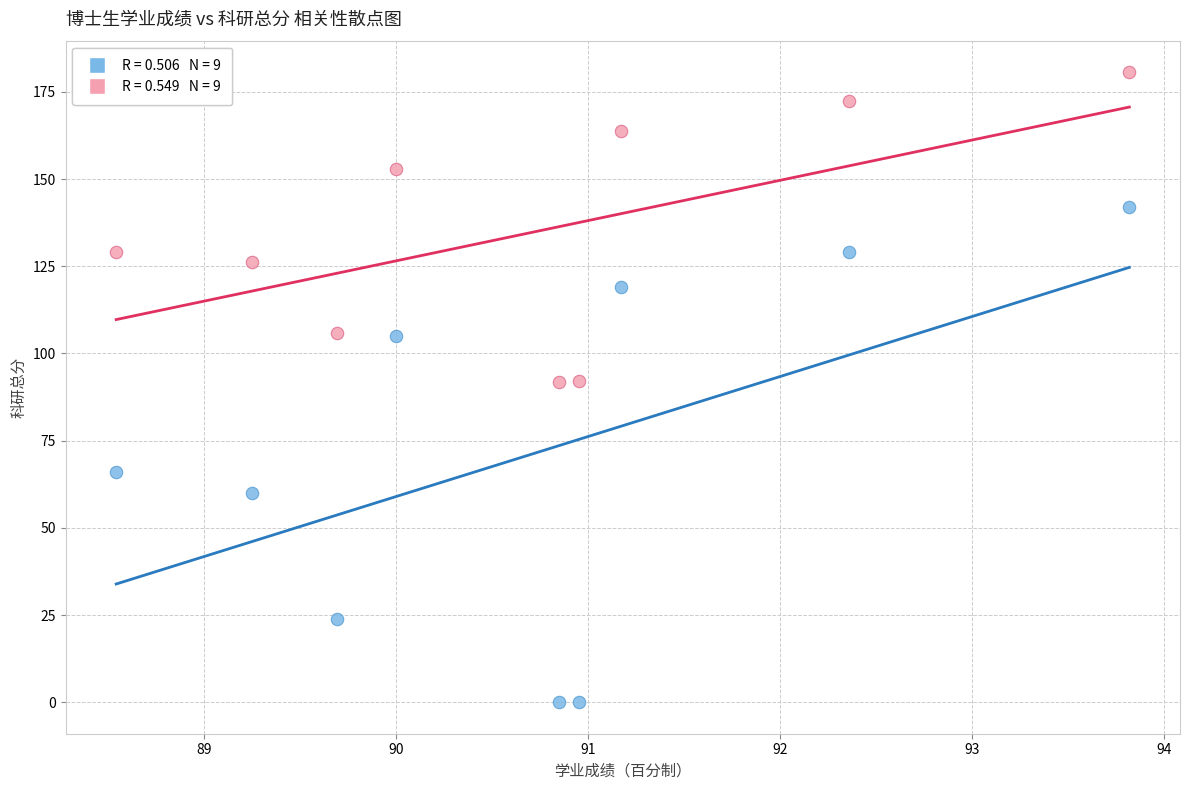

Across all data points, what is the range of X values (max minus min)?

5.3